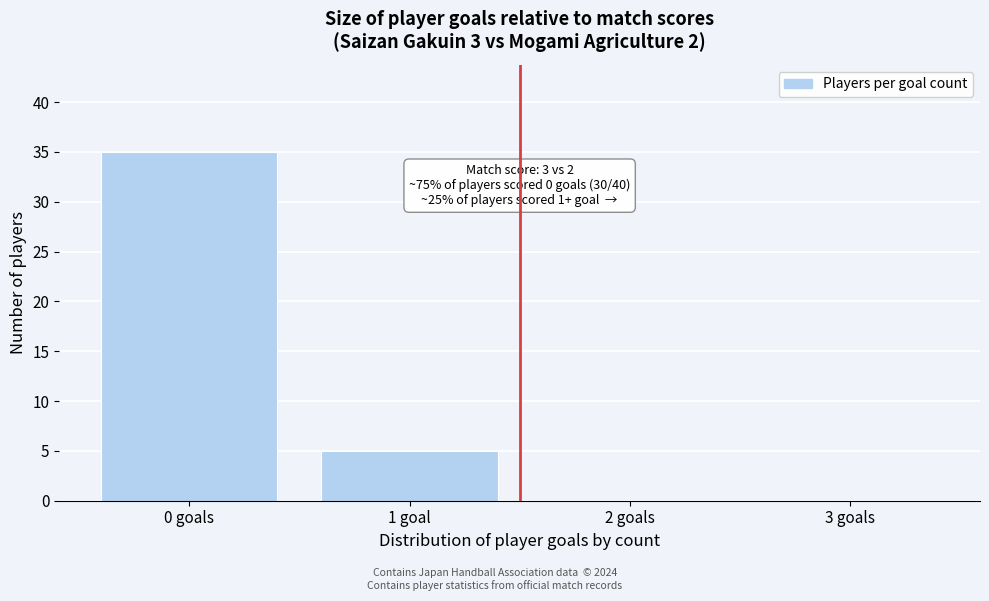

Reading left to right, list all the values displayed in this chart.

0 goals=35	1 goal=5	2 goals=0	3 goals=0